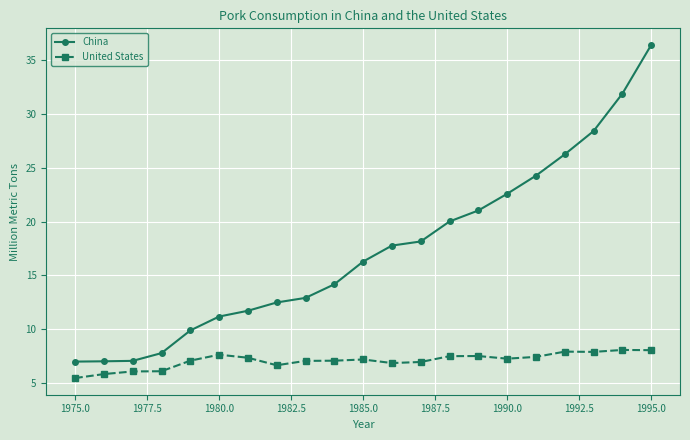

True or false: China and United States cross at least once.

False